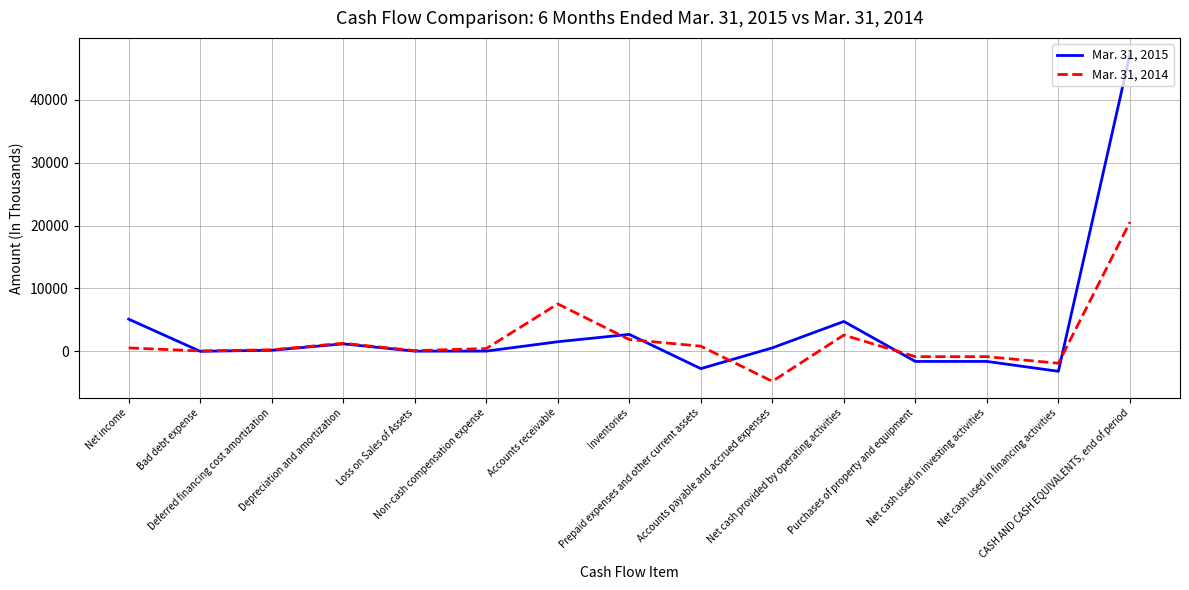

Which series has the widest spread of values?

Mar. 31, 2015